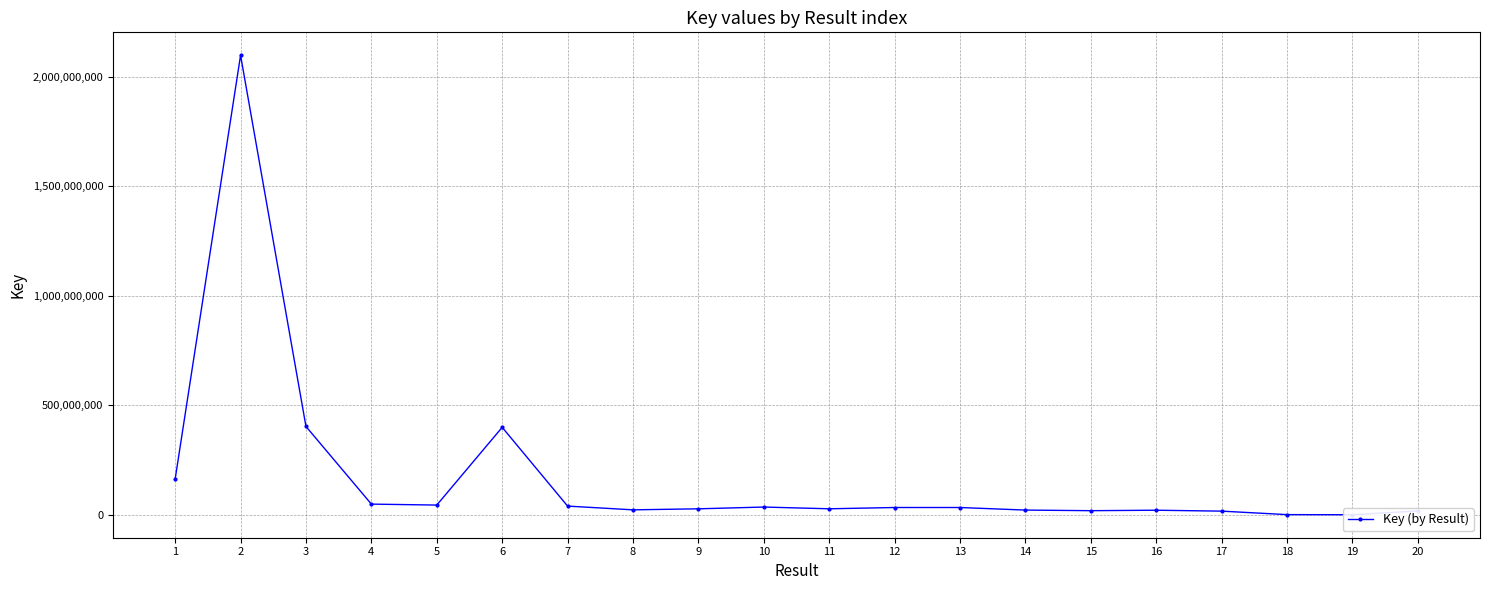

What is the average value?

174577888